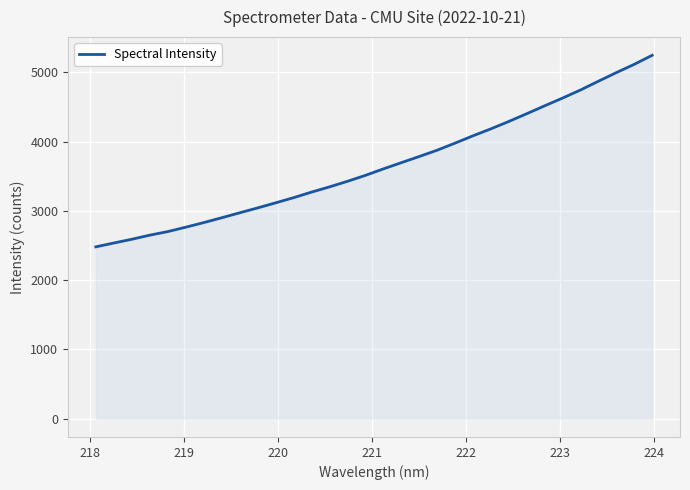

What is the greatest value displayed?

5245.3